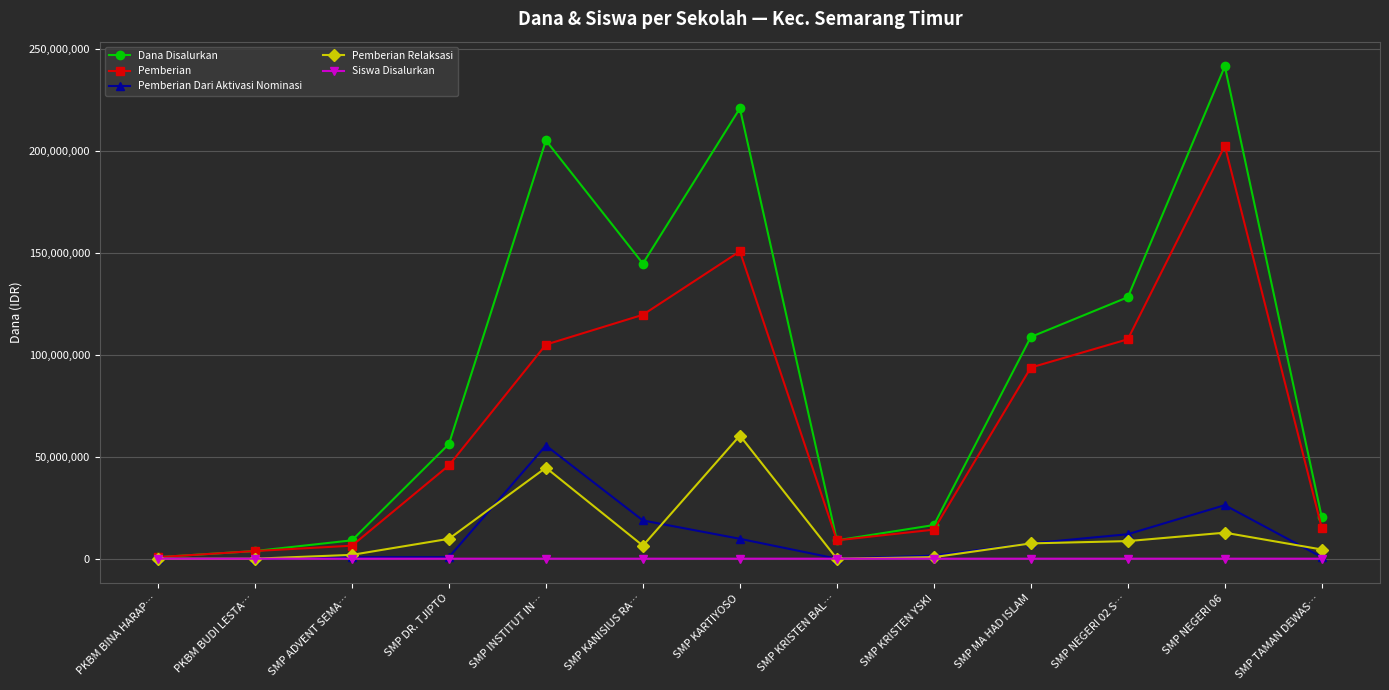

What is the greatest value displayed?

241500000